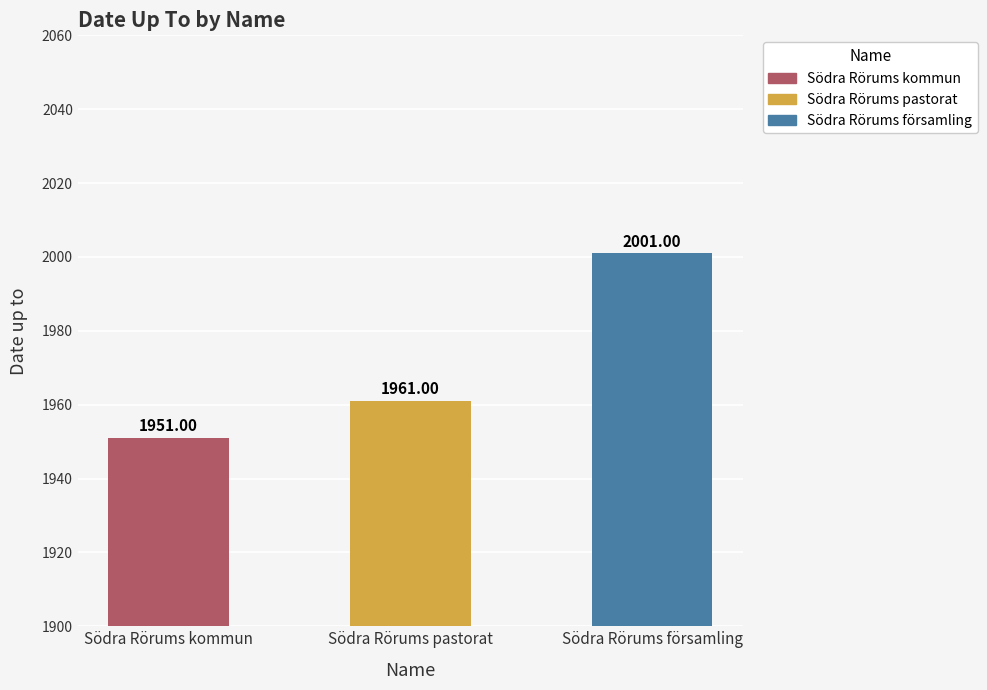

Is it true that the value at Södra Rörums pastorat is 3442?

False